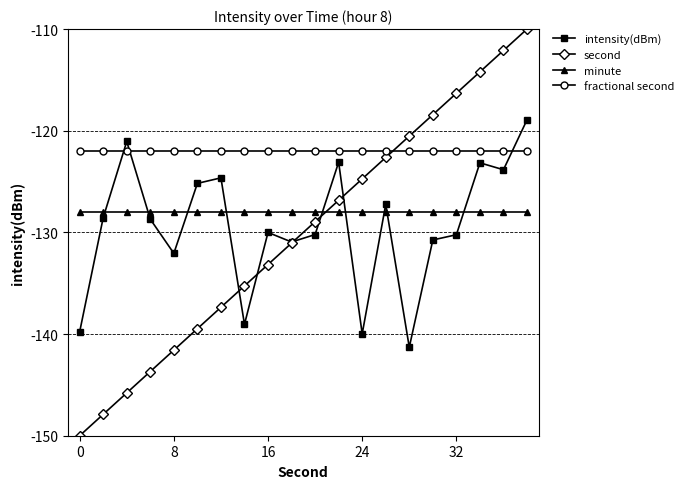

How many data points in second are above -128?

9